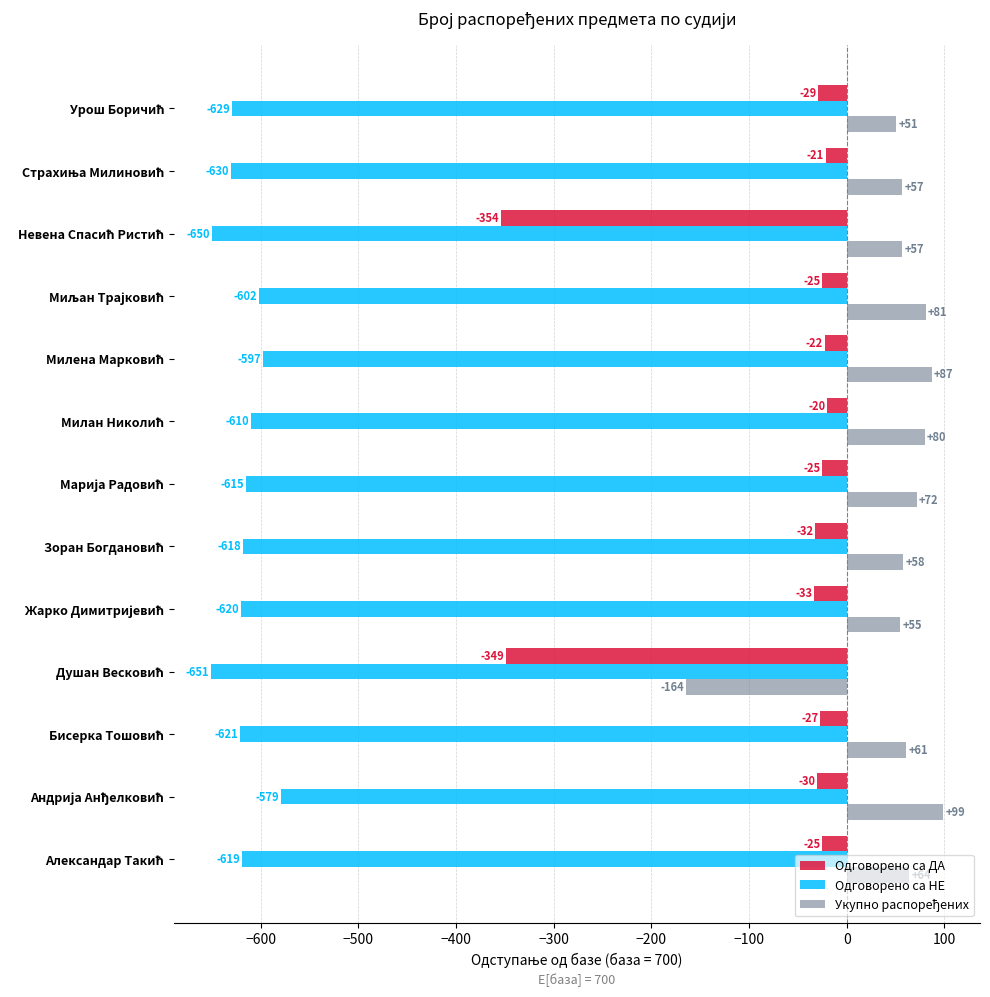

What is the minimum value shown in the chart?

-651